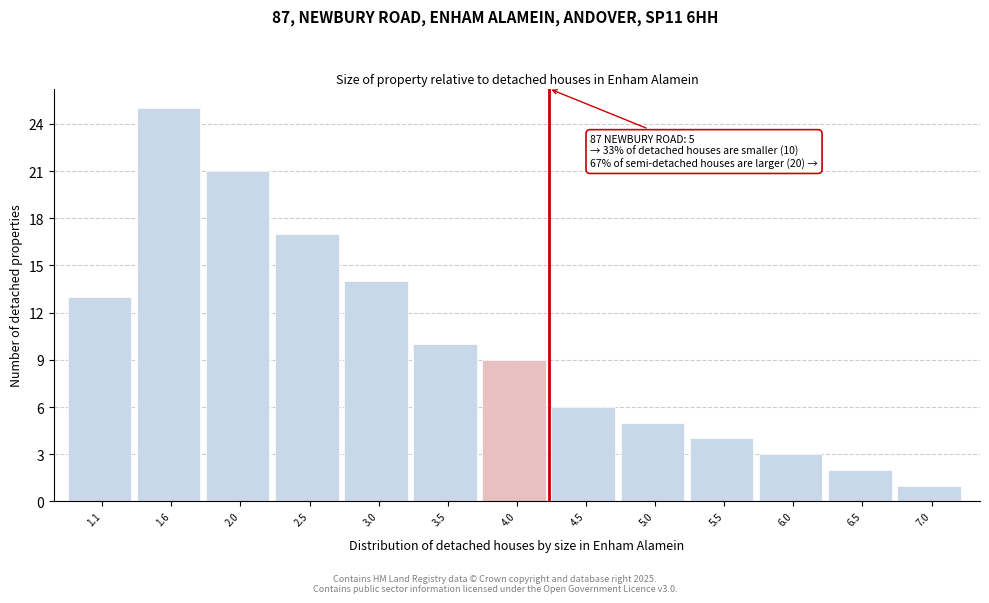

Reading left to right, extract all data points from this chart.

13	25	21	17	14	10	9	6	5	4	3	2	1